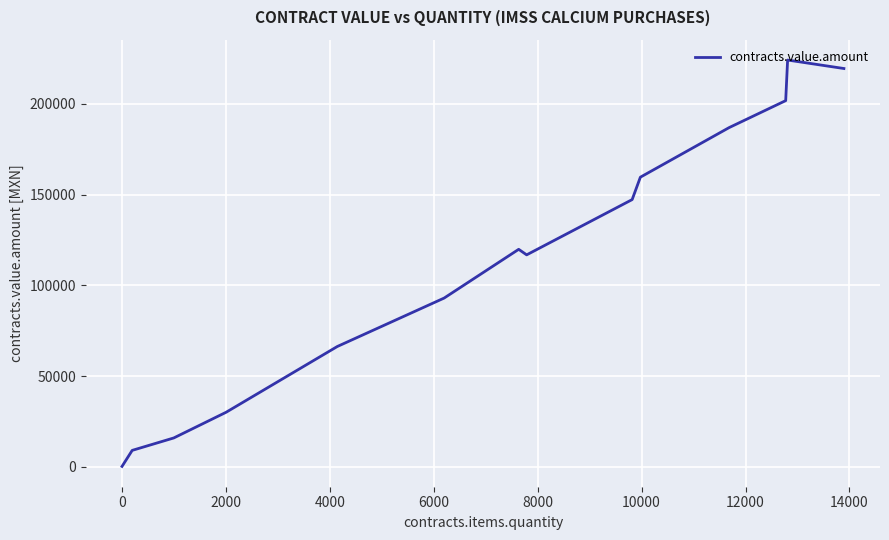

What is the value of the 7th point from the left?

119885.2